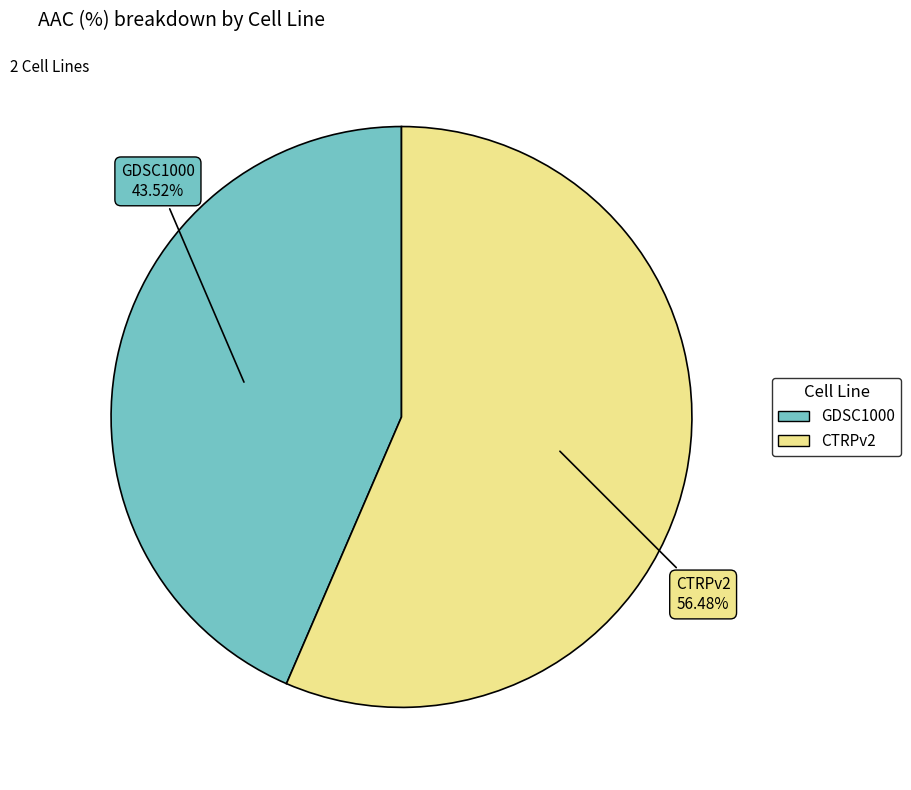

What is the largest slice in the pie chart?

CTRPv2